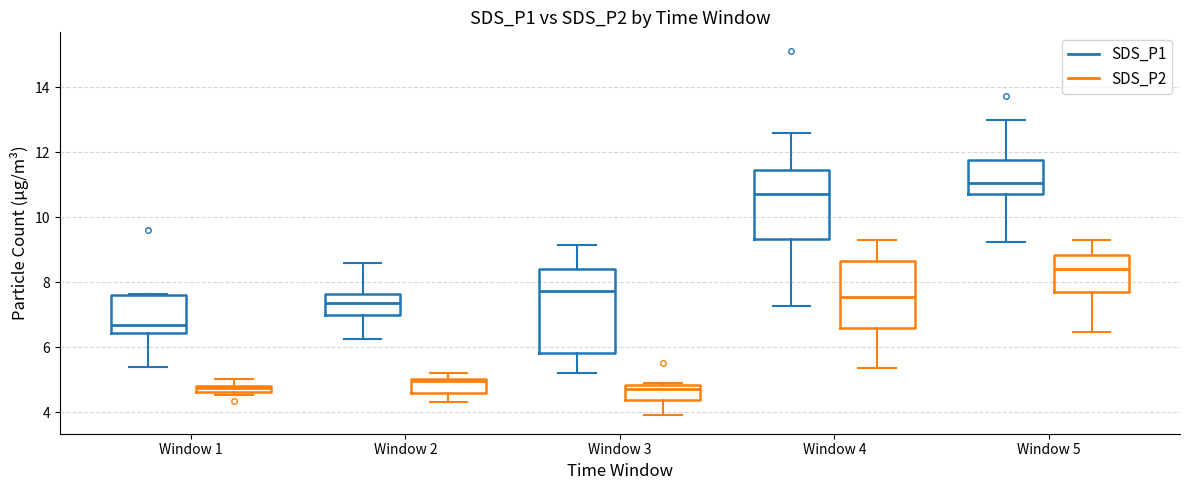

Where is the upper edge of the box for Window 3 (SDS_P2) on the y-axis? The values are not printed on the chart, so give them approximately, as read against the axis.

4.8